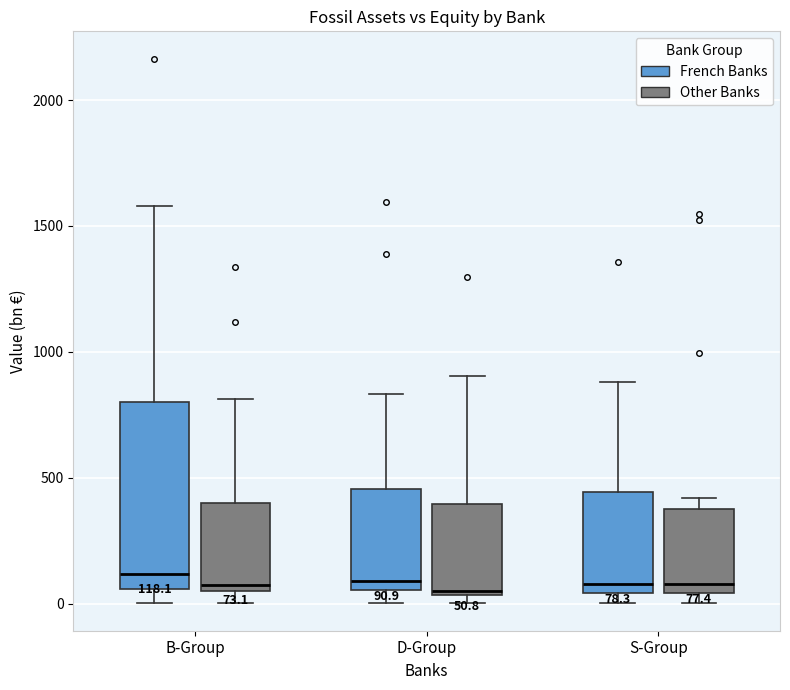

Which box is the tallest, from its lower edge to its upper edge?

B-Group (French Banks)